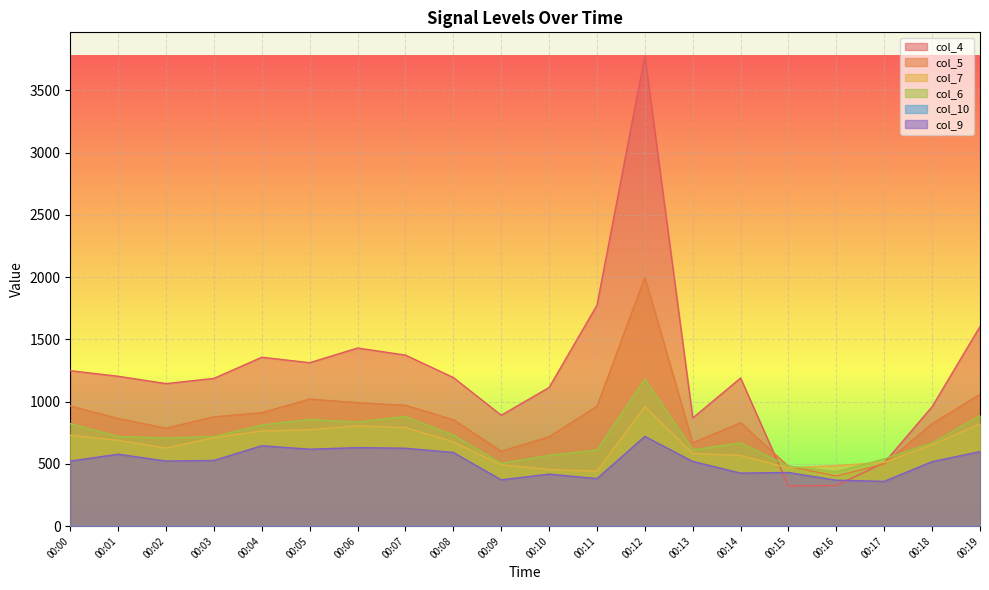

In col_4, how many points are higher than both neighbors (excluding endpoints)?

4